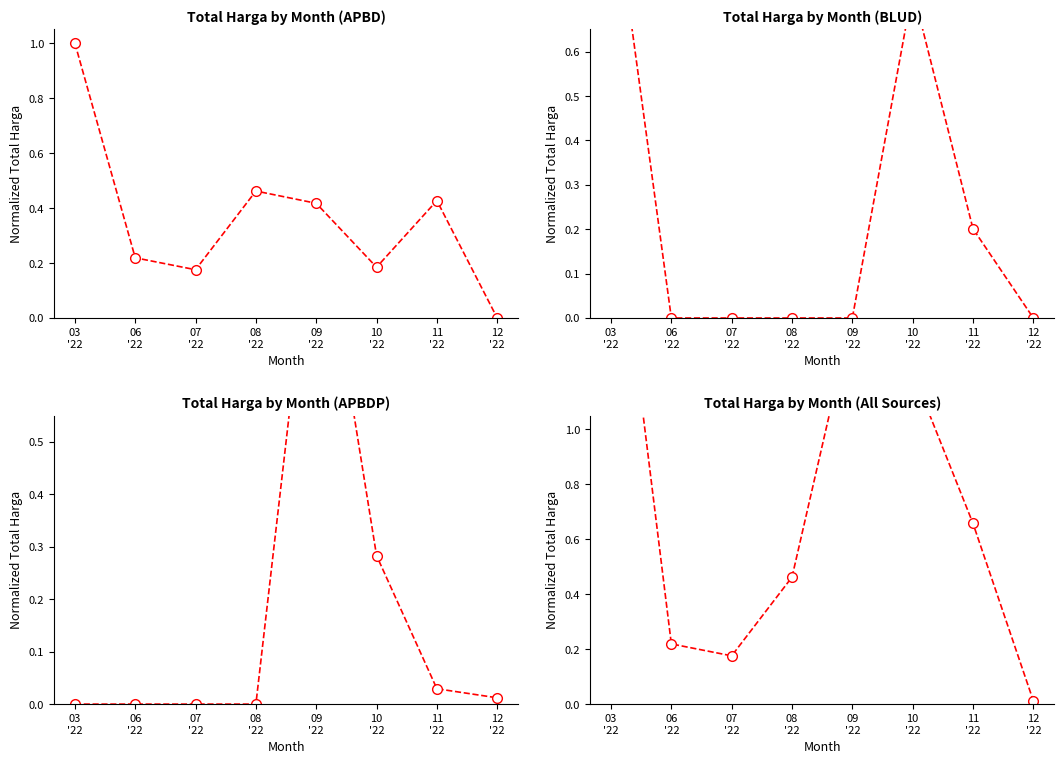

At which category is the sum across all series the highest?

03
'22